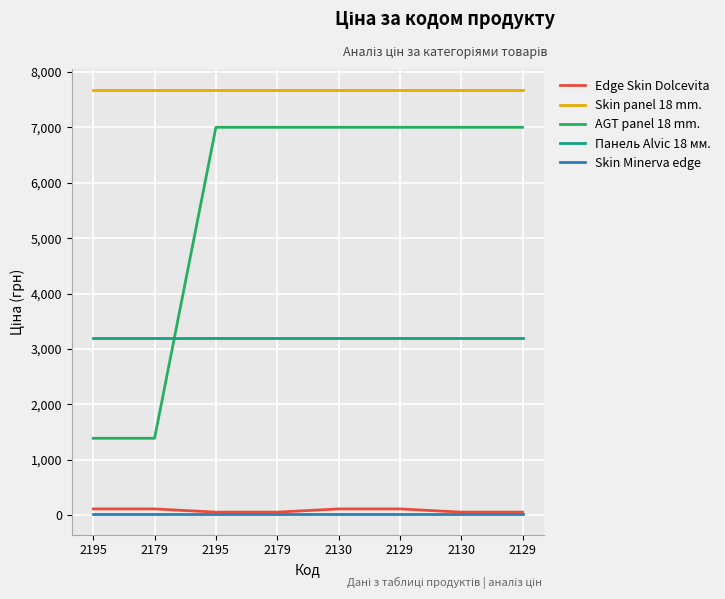

What is the highest value of the Панель Alvic 18 мм. series?

3193.0